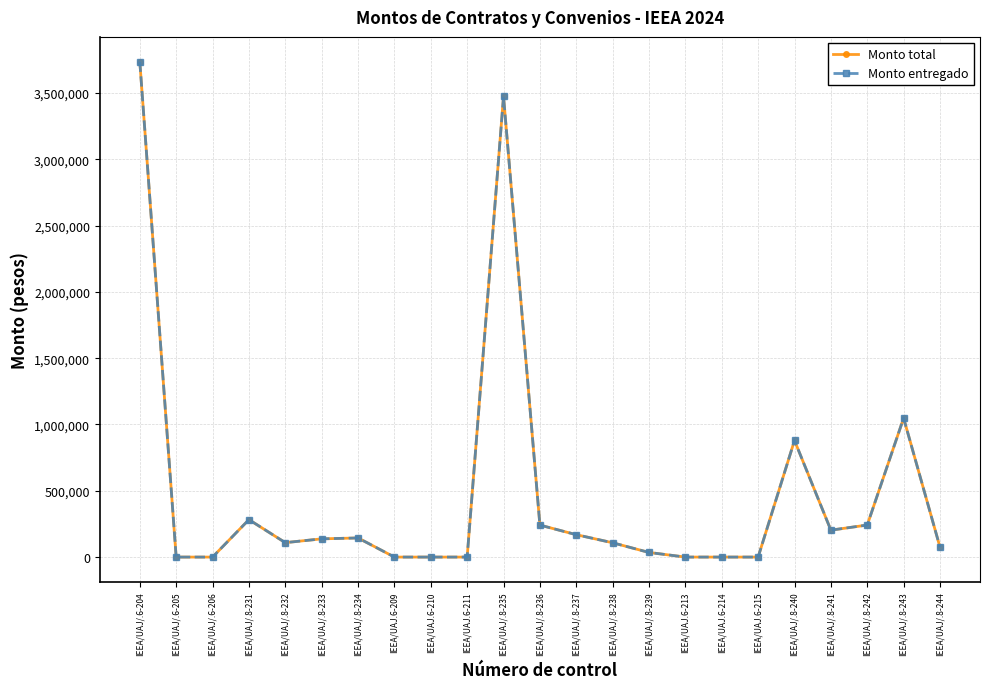

Is the value of Monto total at IEEA/UAJ.6-211 greater than the value of Monto entregado at IEEA/UAJ/.8-240?

No